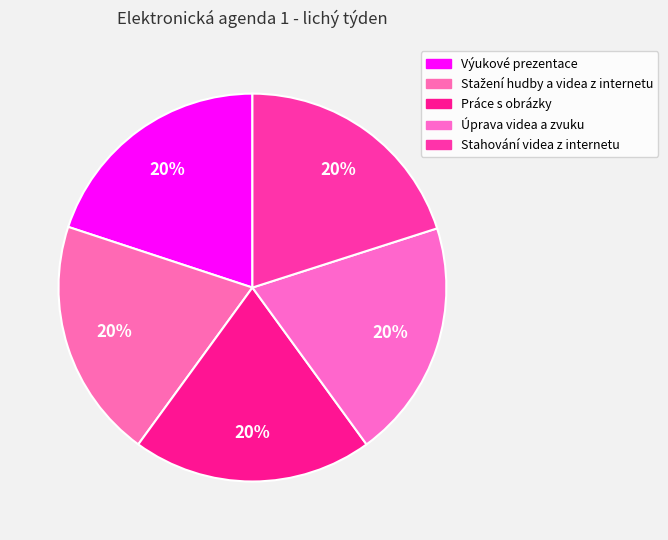

Count the number of slices in the pie.

5